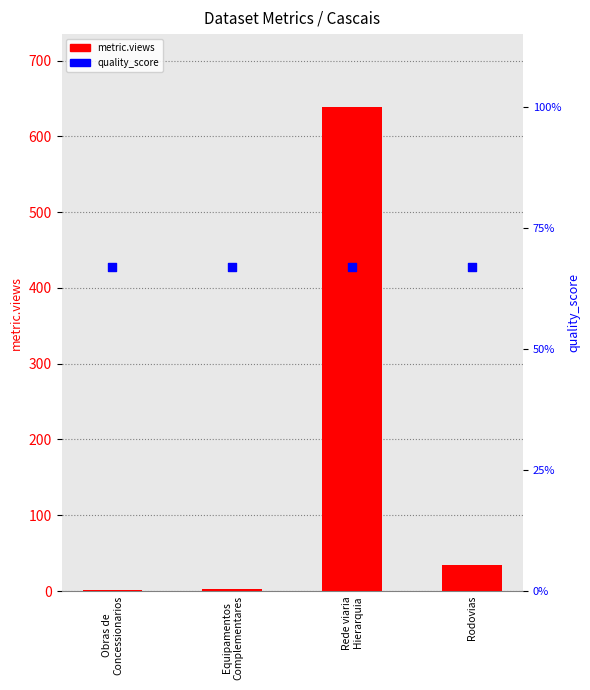

Which series has the largest total across all categories?

metric.views